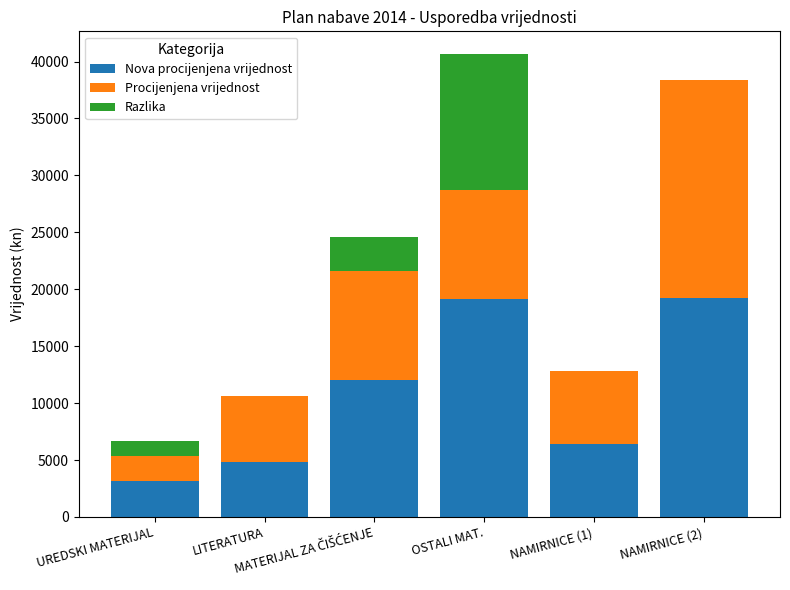

What is the highest value of the Nova procijenjena vrijednost series?

19200